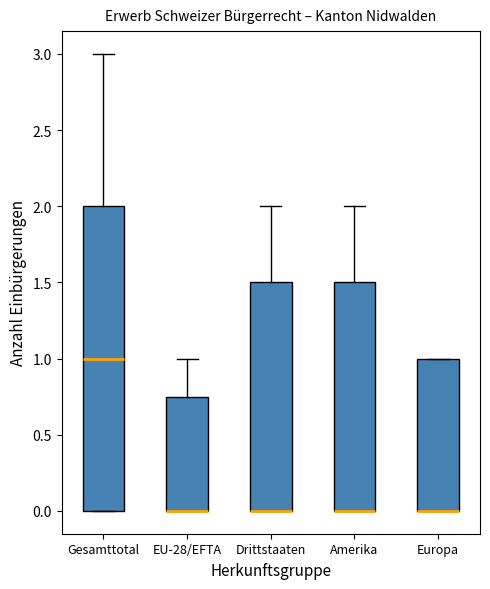

Reading left to right, read every box against the y-axis: the position of its median line, the range the box covers, and the ends of its whiskers. The values are not printed on the chart, so give them approximately, as read against the axis.

Gesamttotal: median 1.00, box 0.00 to 2.00, whiskers 0.00 to 3.00
EU-28/EFTA: median 0.00 (drawn on the box's lower edge), box 0.00 to 0.75, whiskers 0.00 to 1.00
Drittstaaten: median 0.00 (drawn on the box's lower edge), box 0.00 to 1.50, whiskers 0.00 to 2.00
Amerika: median 0.00 (drawn on the box's lower edge), box 0.00 to 1.50, whiskers 0.00 to 2.00
Europa: median 0.00 (drawn on the box's lower edge), box 0.00 to 1.00, whiskers 0.00 to 1.00